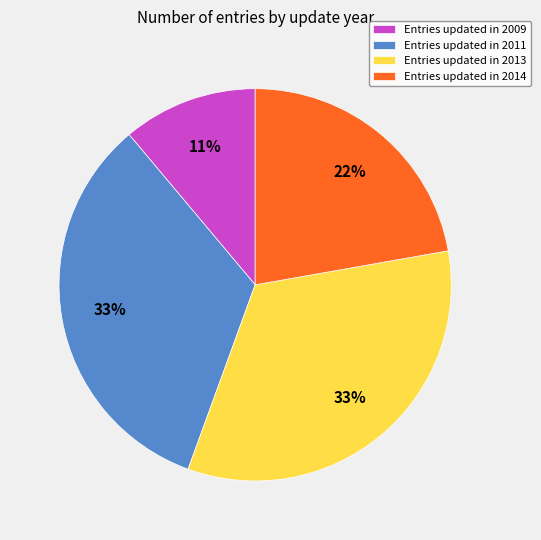

Which category has the smallest portion of the pie?

Entries updated in 2009